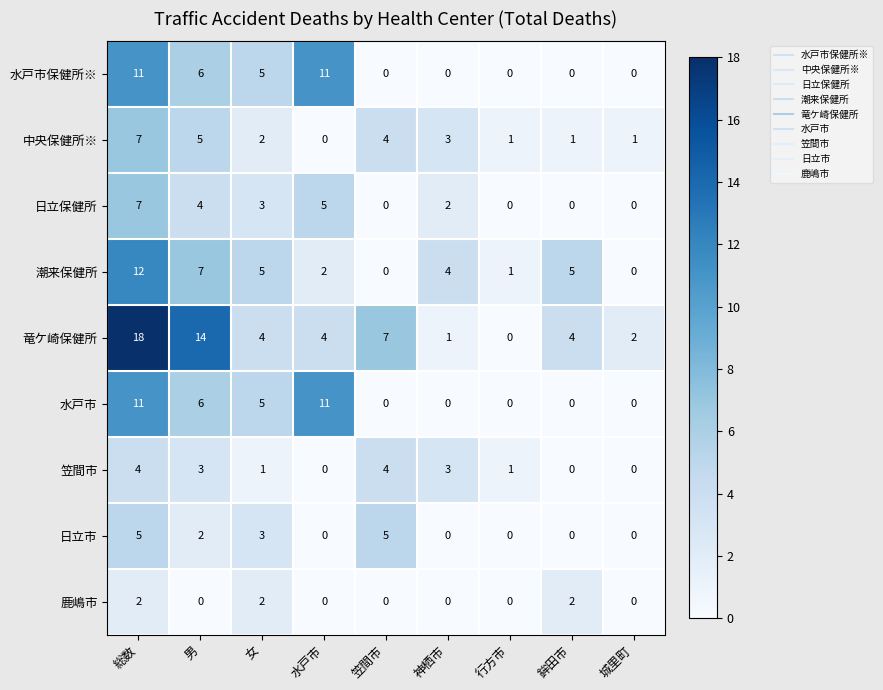

Between 男 and 行方市, which series saw the biggest shift?

竜ケ崎保健所